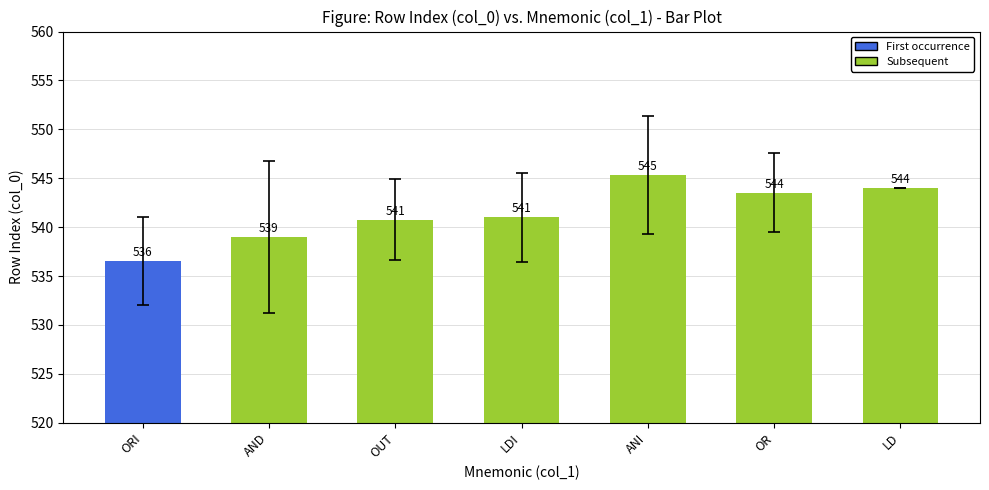

True or false: the data shows 176.8 at OUT.

False